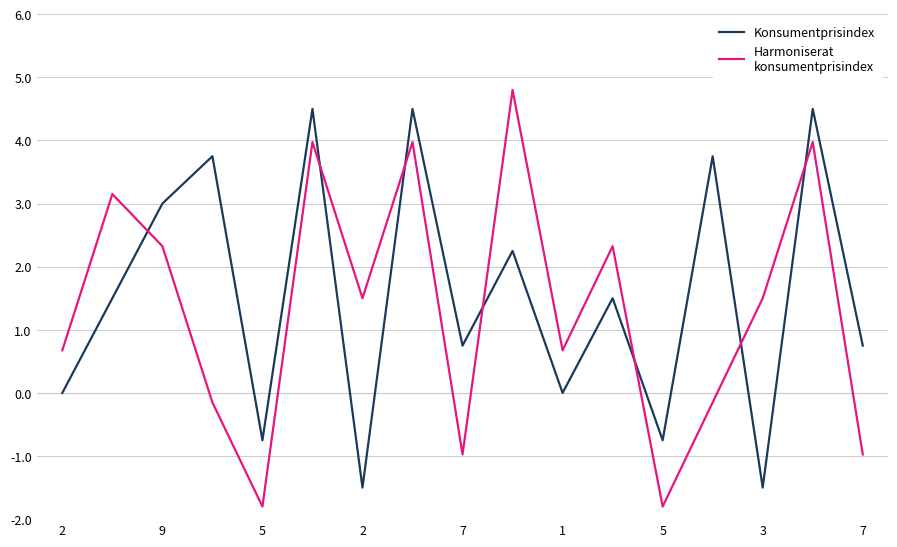

What is the maximum value shown in the chart?

4.8